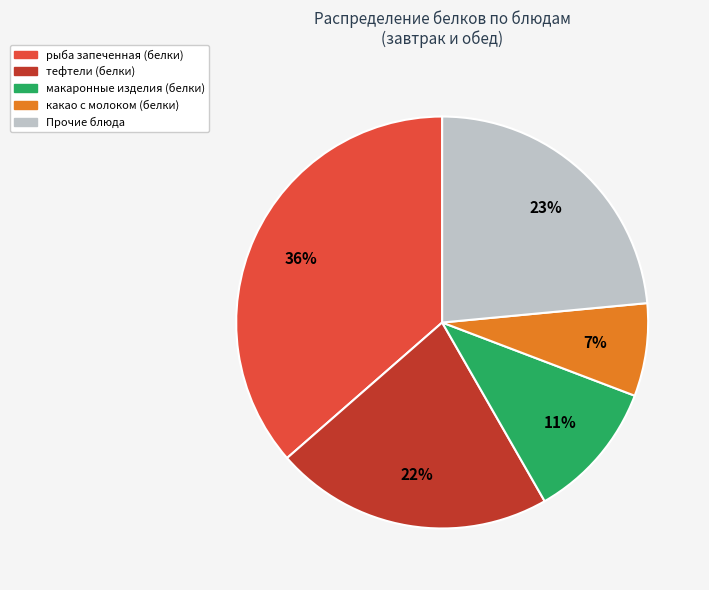

Which slice is the smallest?

какао с молоком (белки)